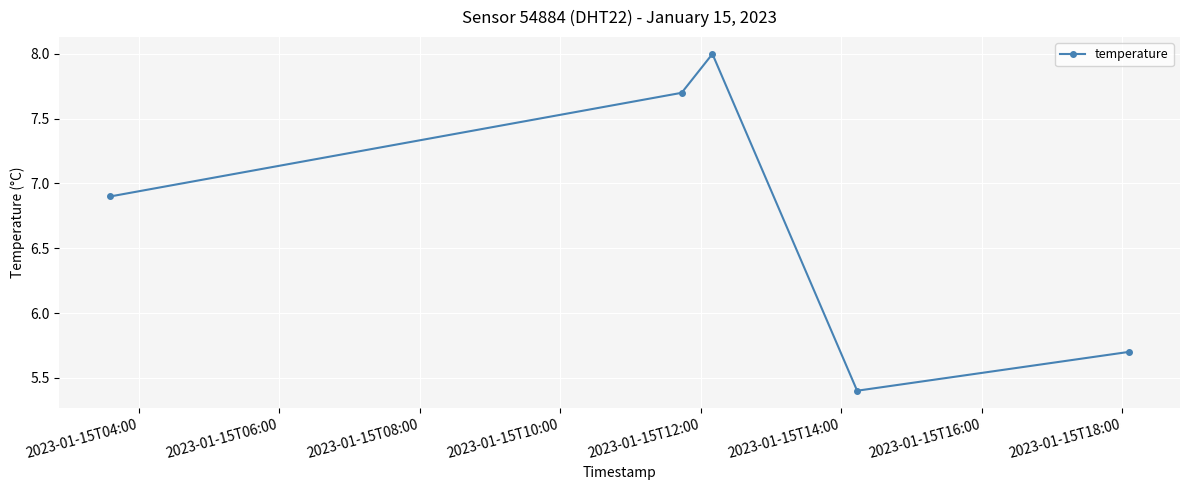

What is the value of the 4th point from the left?

5.4